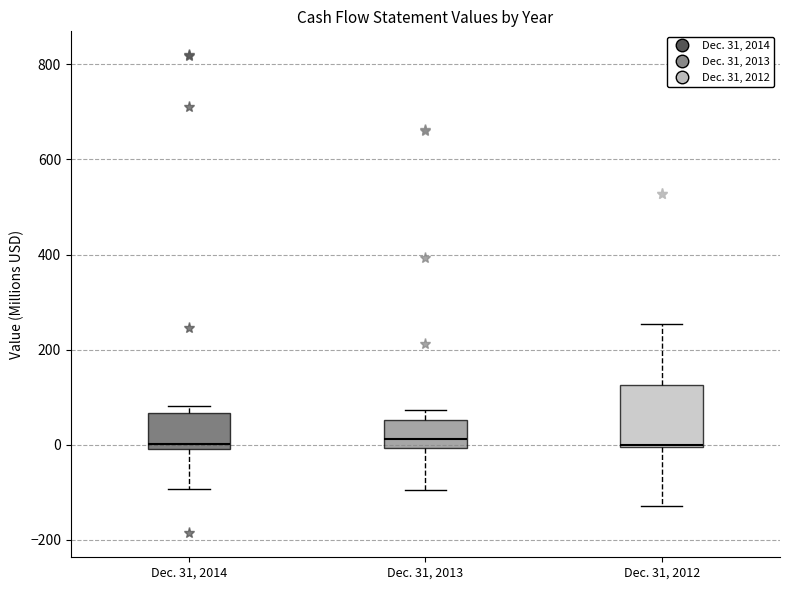

Comparing the boxes themselves (not the whiskers), which one is the tallest?

Dec. 31, 2012